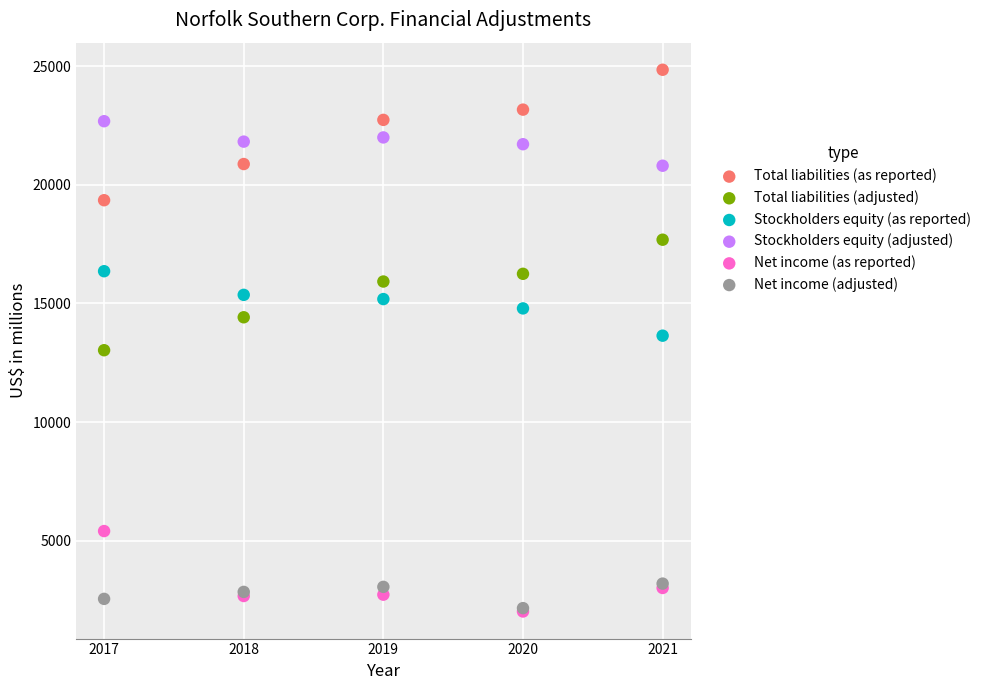

Which series has the widest spread of Y values?

Total liabilities (as reported)